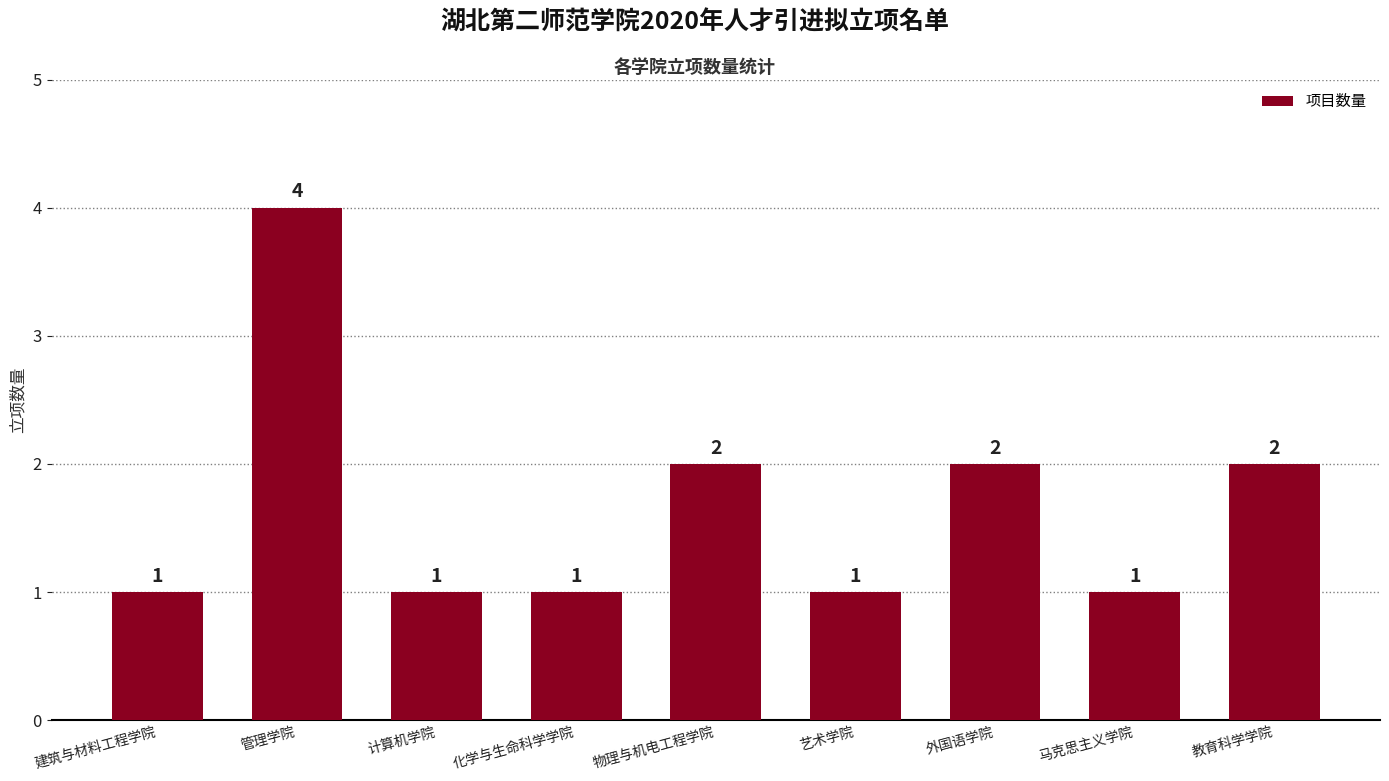

What is the sum of all values?

15